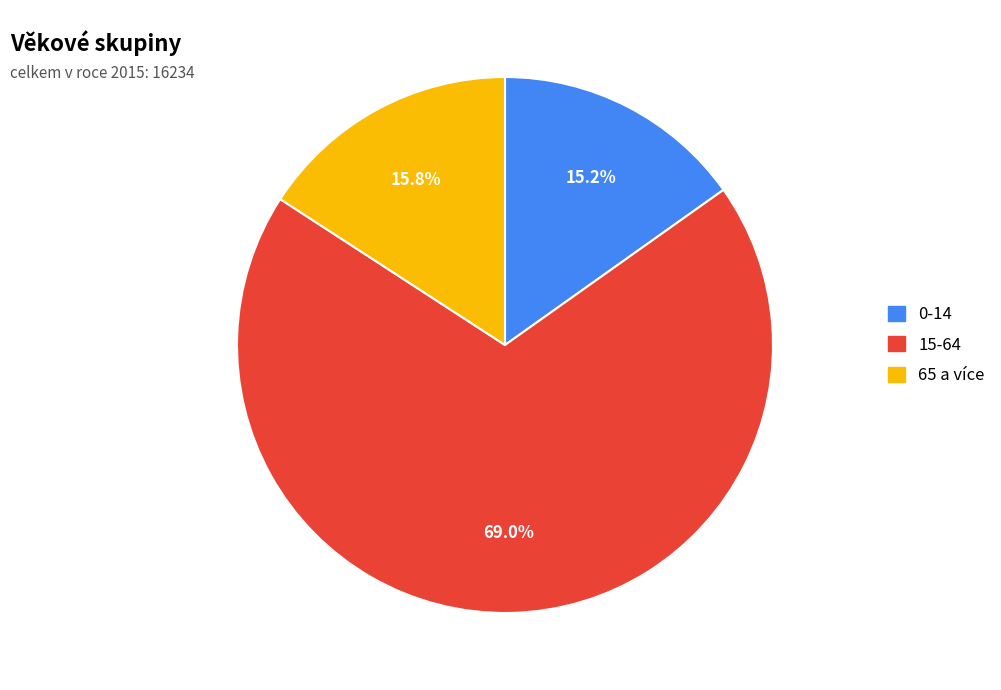

Which category has the biggest portion of the pie?

15-64